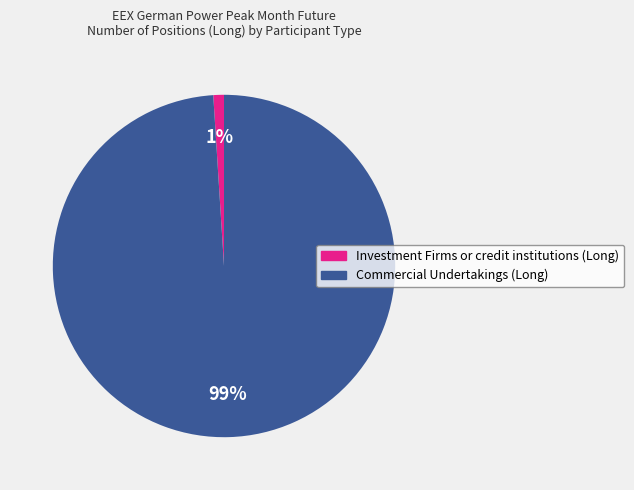

Is the sum of Investment Firms or credit institutions (Long) and Commercial Undertakings (Long) greater than half?

Yes